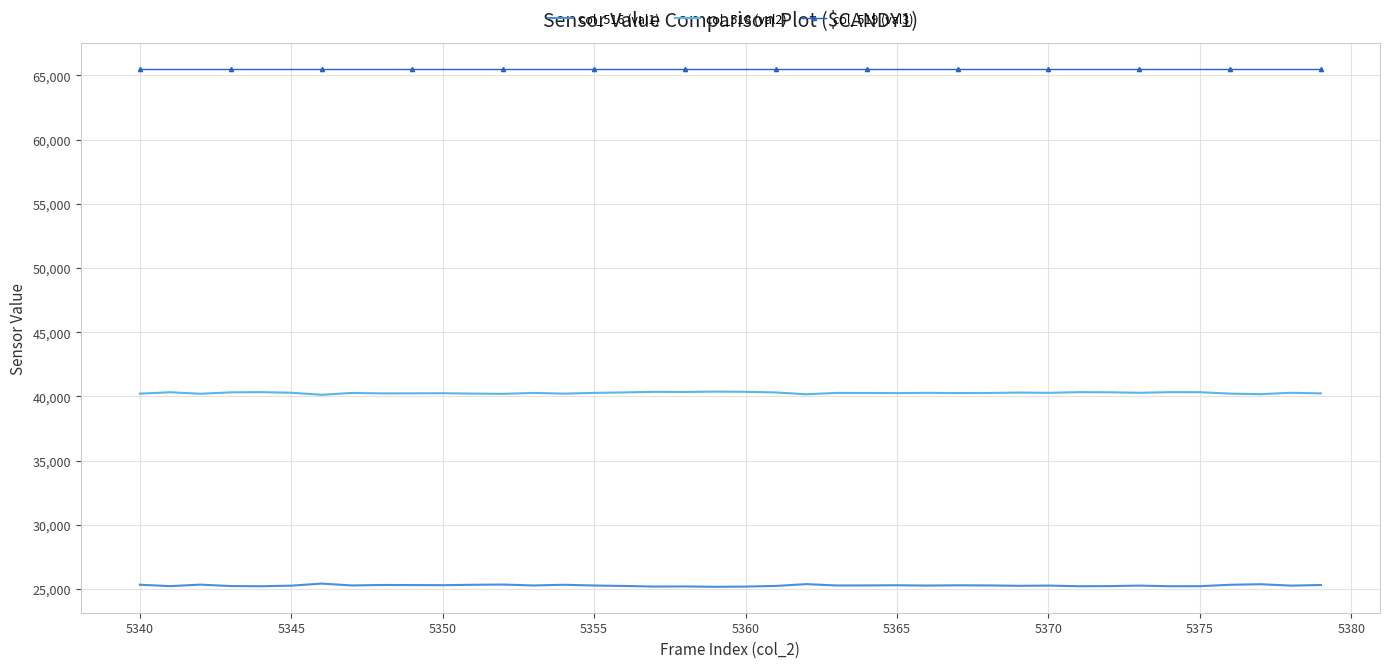

What is the smallest value displayed?

25163